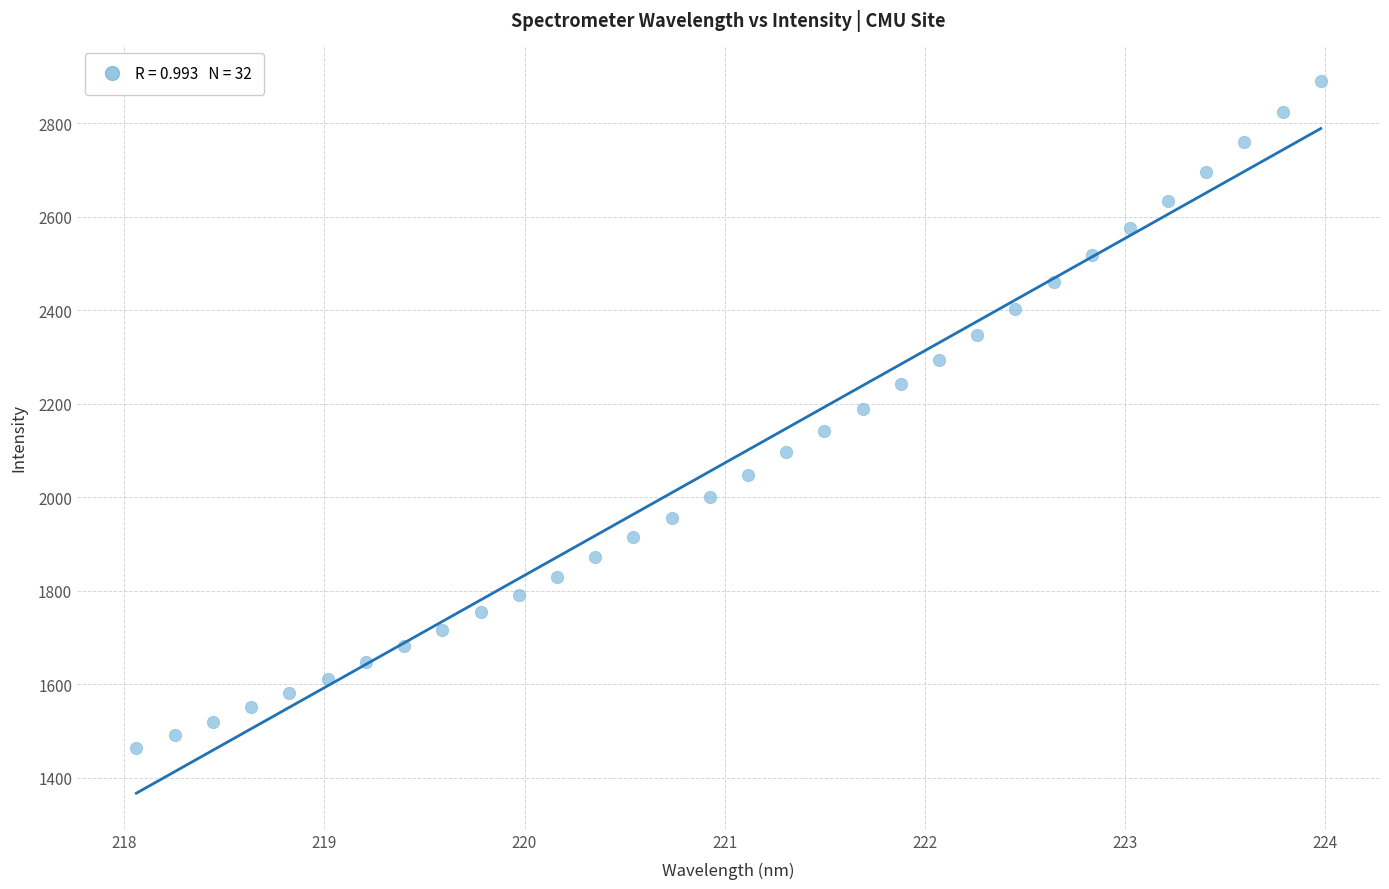

What is the range of Y values (max minus min)?

1426.2